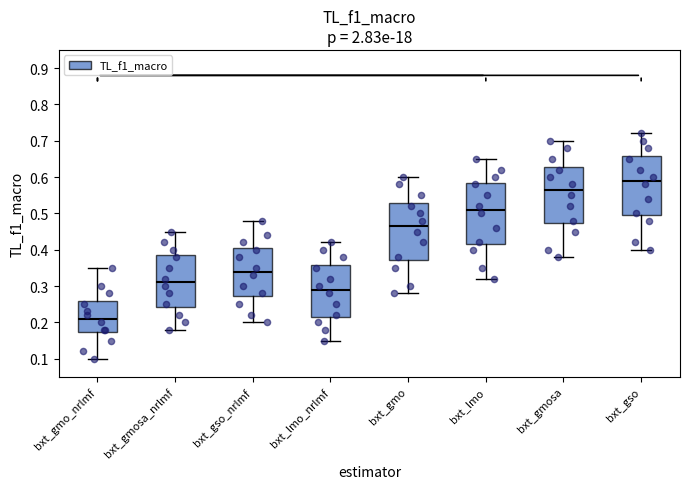

Where does the lower whisker of the box for bxt_gmo_nrlmf end on the y-axis? The values are not printed on the chart, so give them approximately, as read against the axis.

0.10